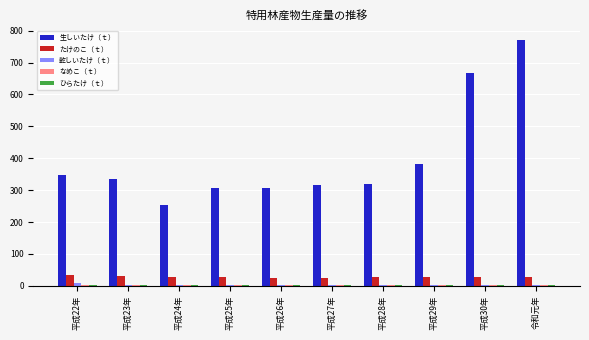

Which series has the largest total across all categories?

生しいたけ（ｔ）